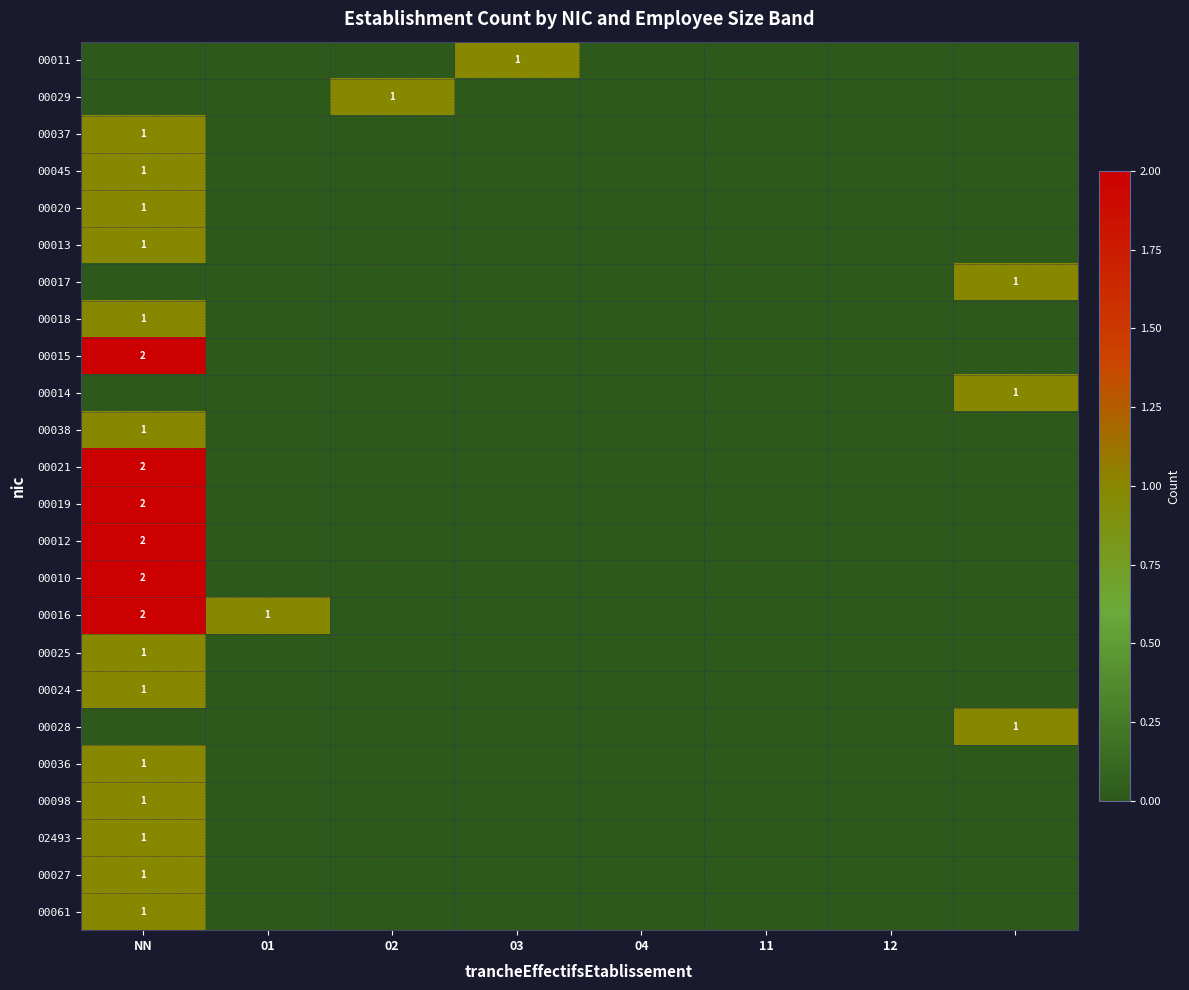

Is the value of 00012 at 12 greater than the value of 00036 at 12?

No